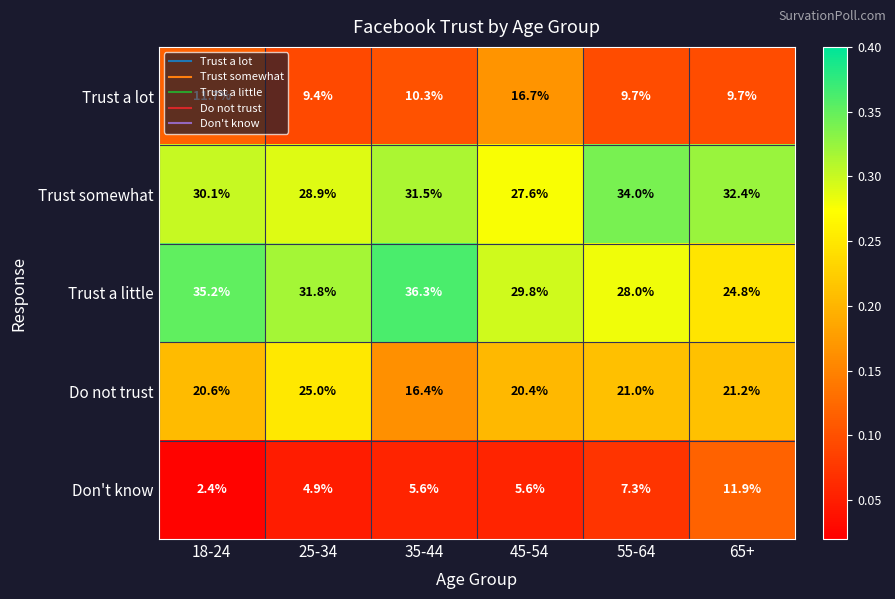

Which series has the widest spread of values?

Trust a little